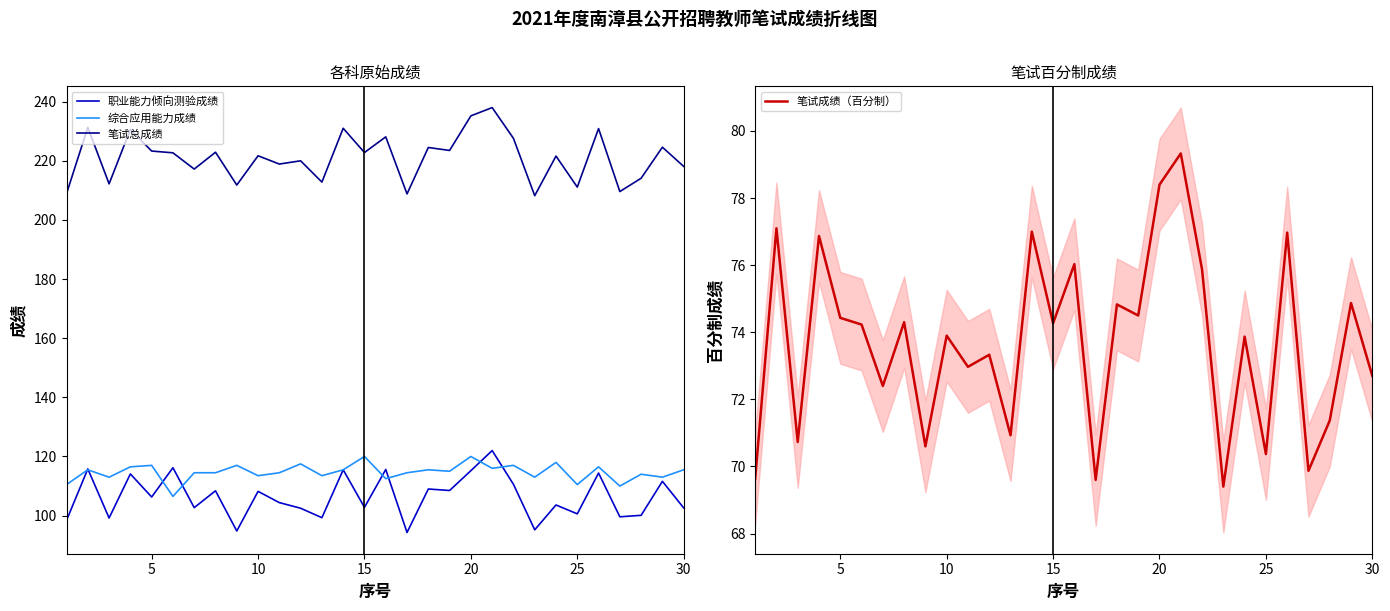

What is the average value of the 笔试总成绩 series?

221.1